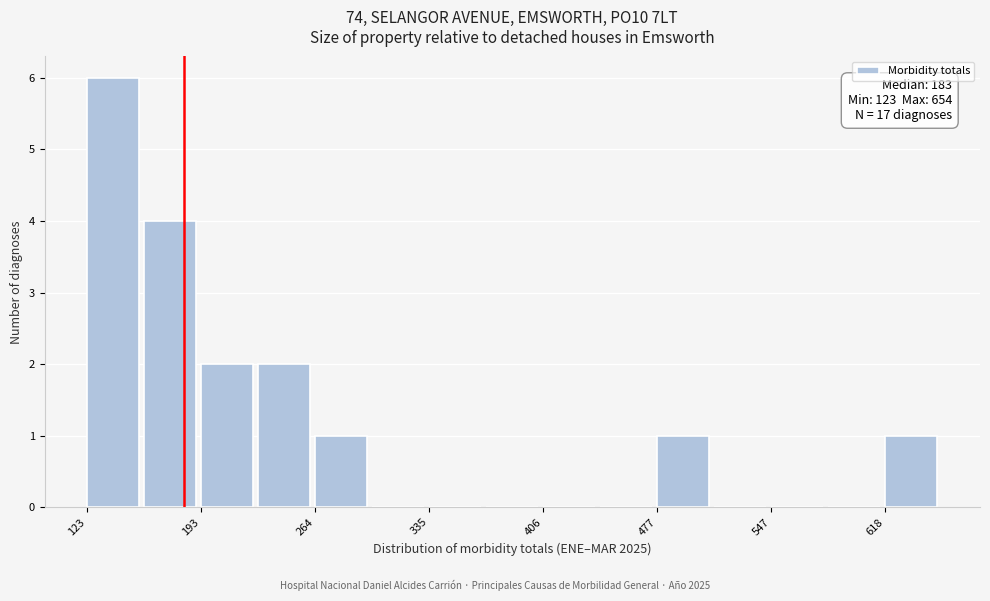

Around what value on the x-axis is the tallest bar? Give the approximate position of its centre, as read against the axis.

140